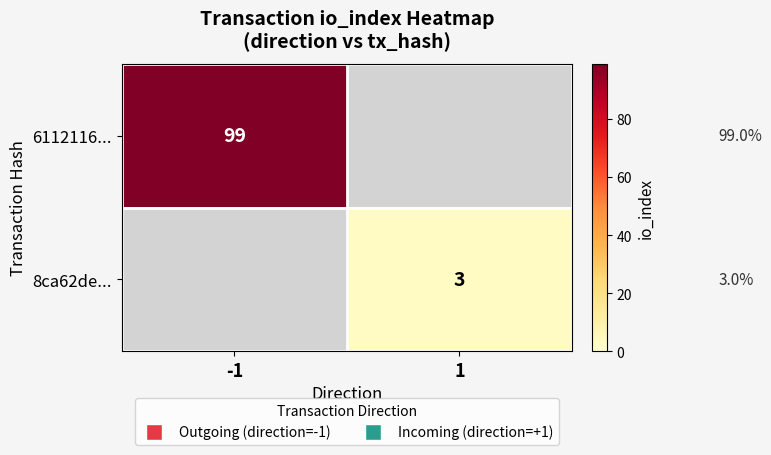

The value of 8ca62de... at 1 is 3. True or false?

True